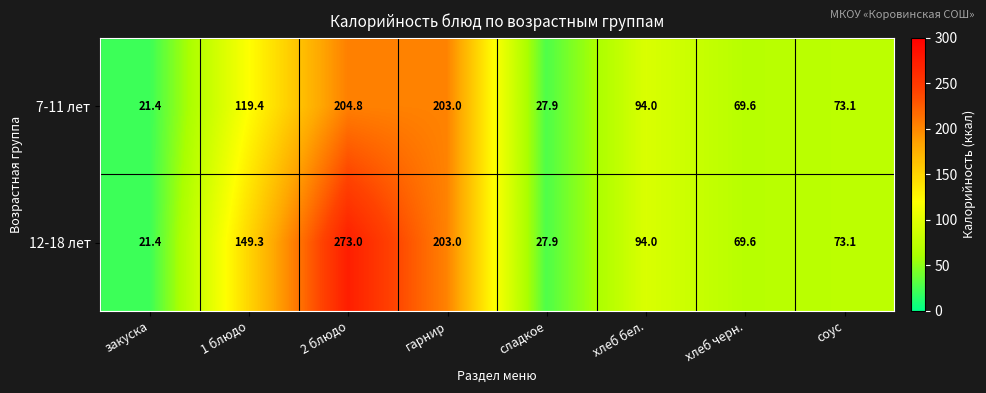

Rank the series by their average value, from lowest to highest.

7-11 лет, 12-18 лет